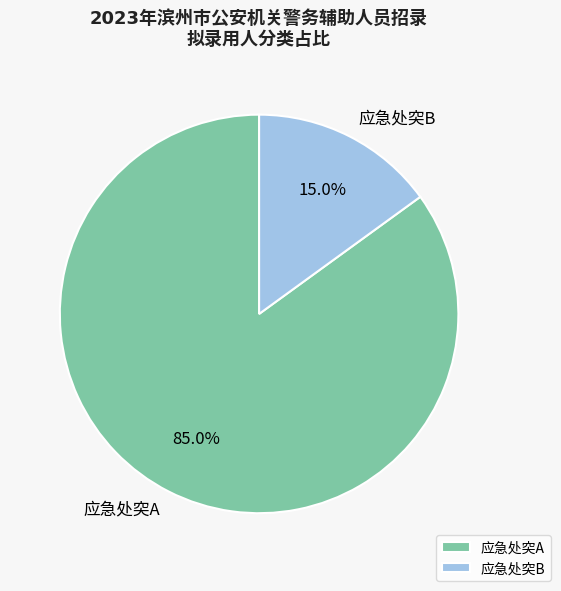

What portion of the pie excludes 应急处突A?

15.0%